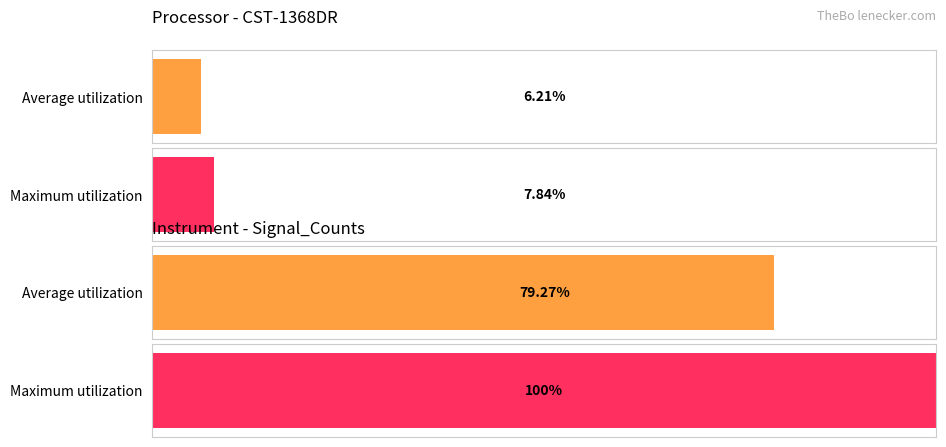

How many data points does each series have?

4